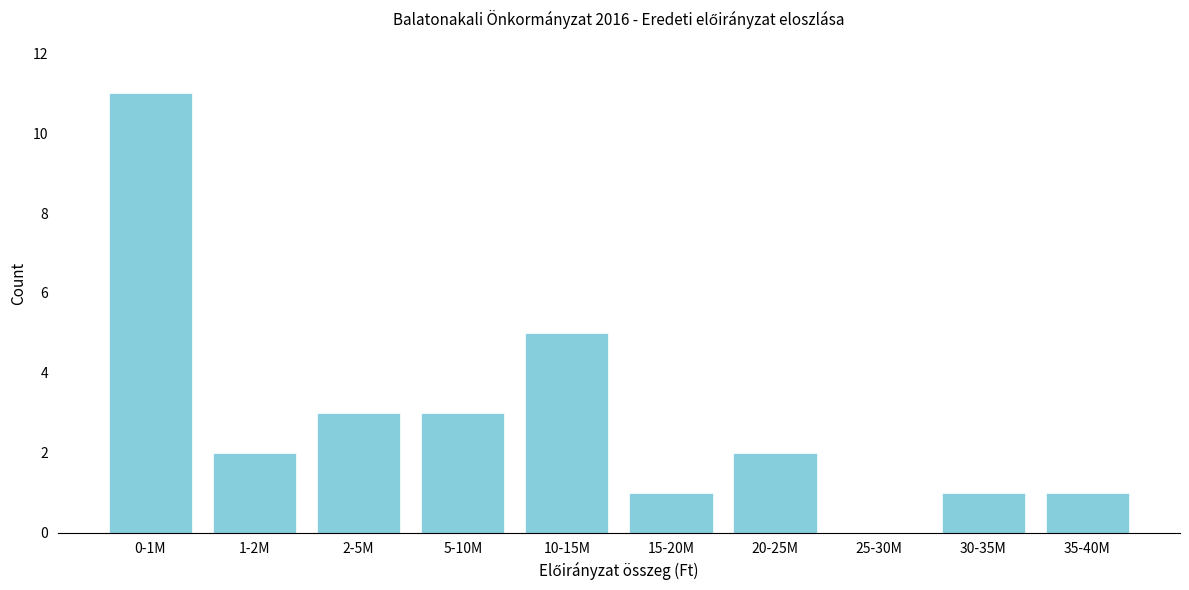

Reading left to right, extract all data points from this chart.

0-1M=11	1-2M=2	2-5M=3	5-10M=3	10-15M=5	15-20M=1	20-25M=2	25-30M=0	30-35M=1	35-40M=1